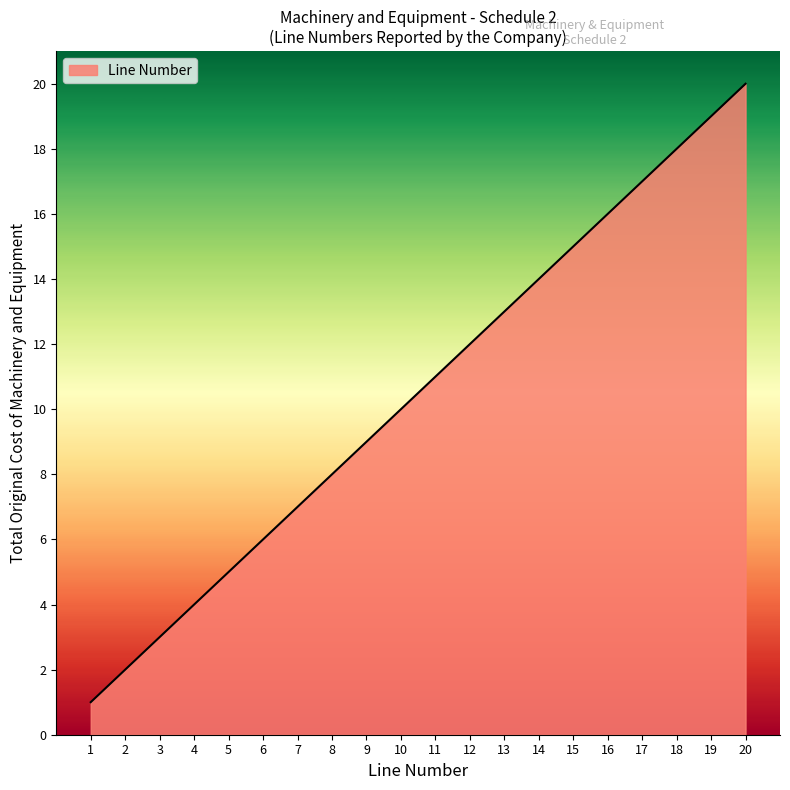

What is the change in value from 8 to 9?

+1